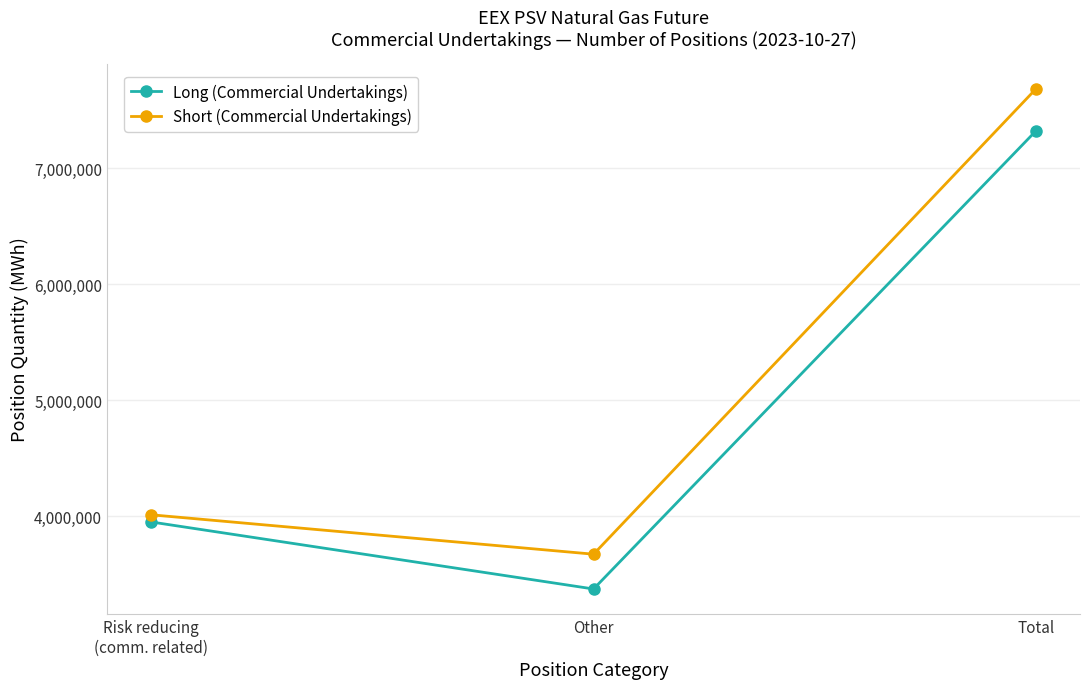

Does the chart have visible grid lines?

Yes